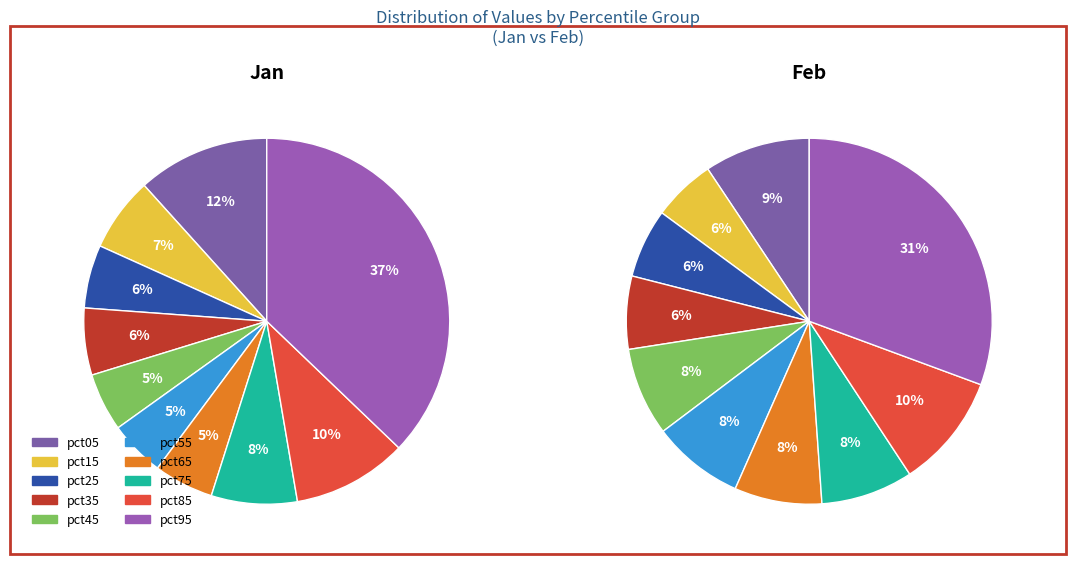

Which slice is the smallest?

pct55